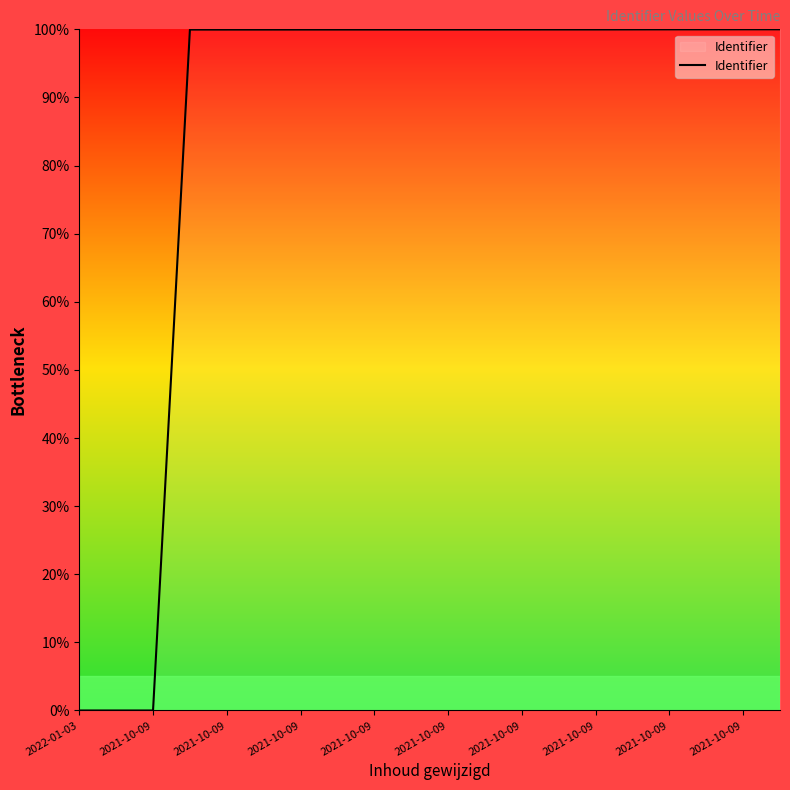

How many values are below 99?

3